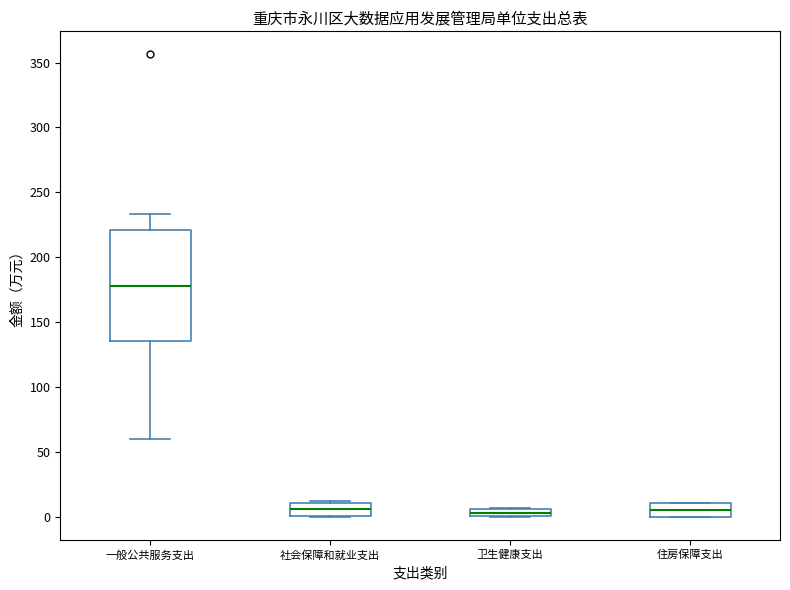

Where does the median line of the box for 住房保障支出 sit on the y-axis? The values are not printed on the chart, so give them approximately, as read against the axis.

5